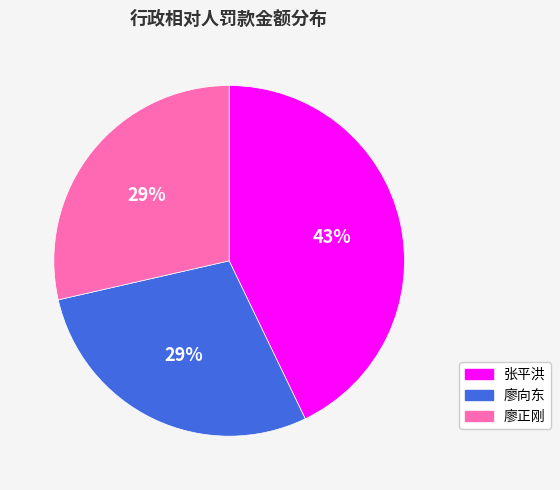

To the nearest percent, what is the combined percentage of 廖向东 and 张平洪?

71%